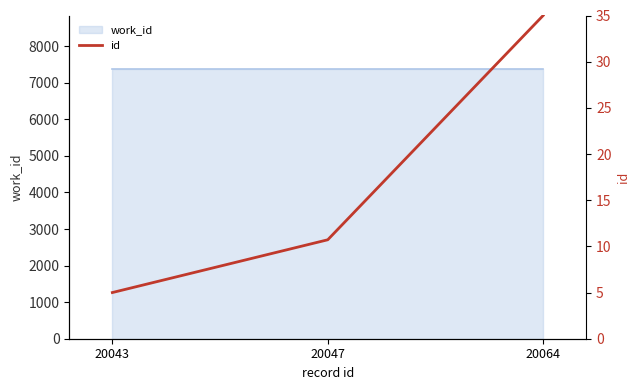

The value at 20043 is 5.0. True or false?

True